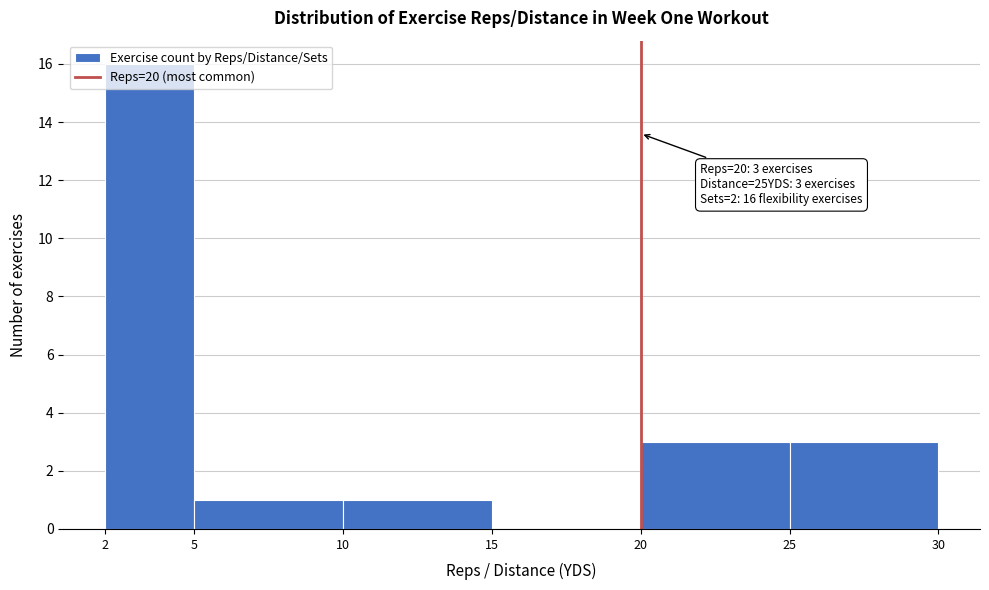

Which range on the x-axis has the tallest bar?

2 to 5